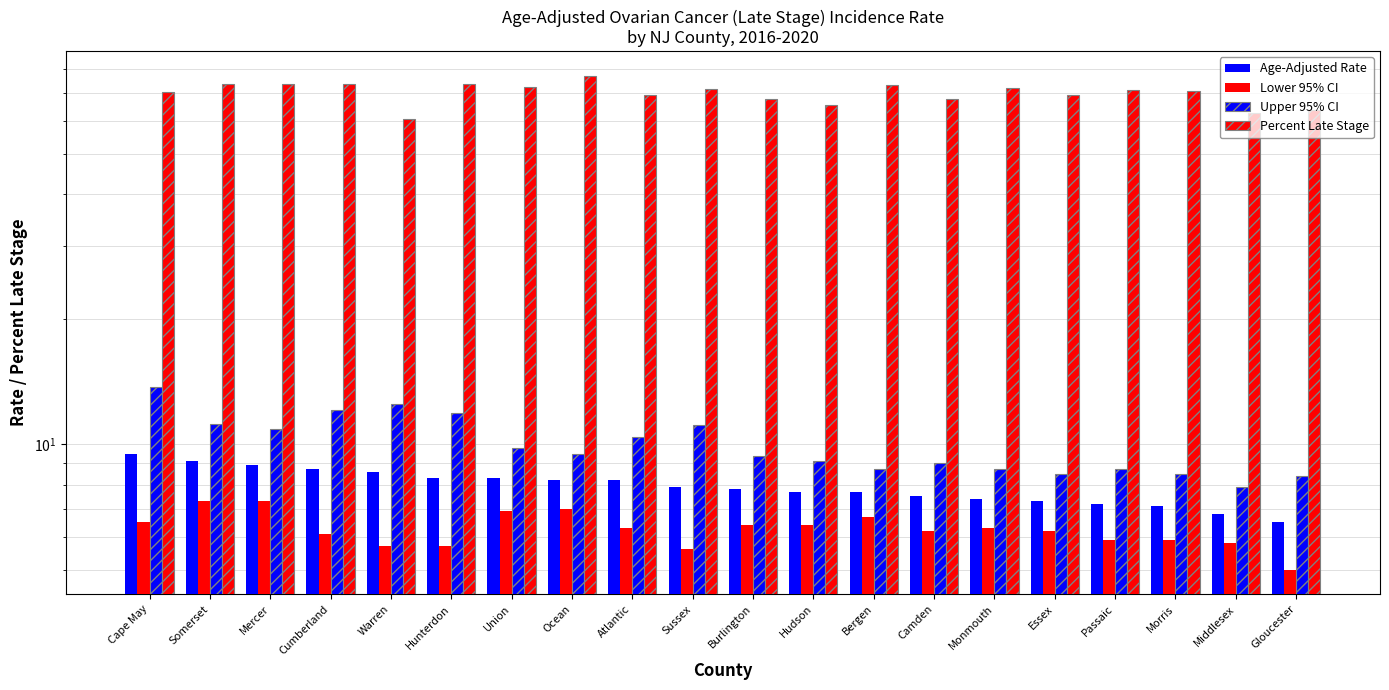

What is the label of the 5th bar from the right?

Essex